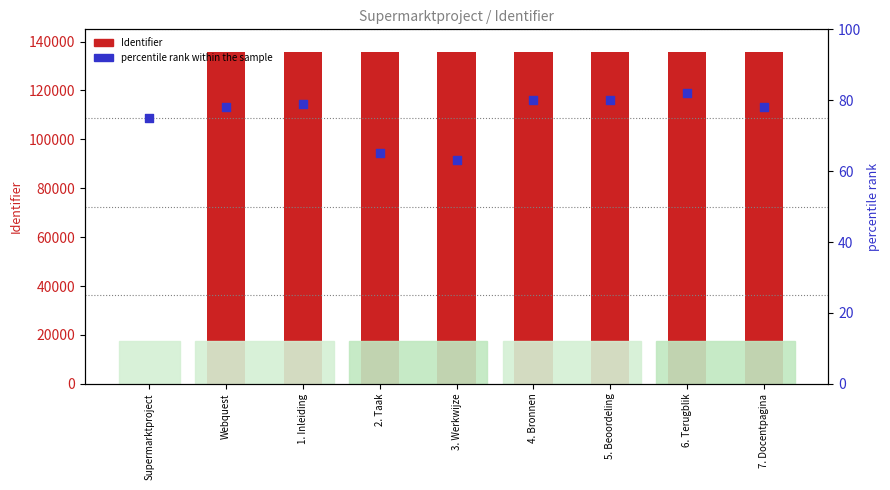

Is the value of Identifier at Supermarktproject greater than the value of percentile rank within the sample at 7. Docentpagina?

No